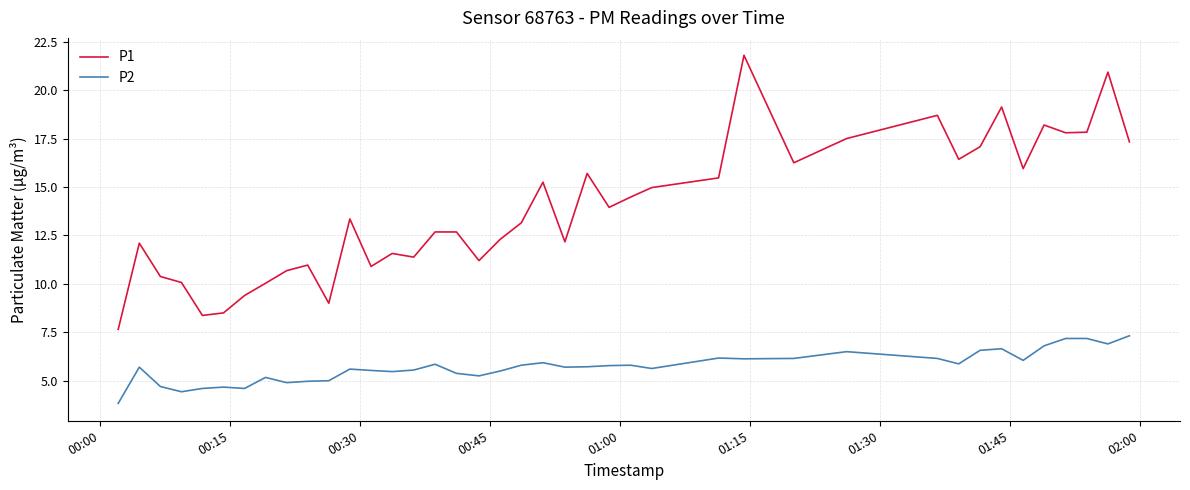

What is the greatest value displayed?

21.8